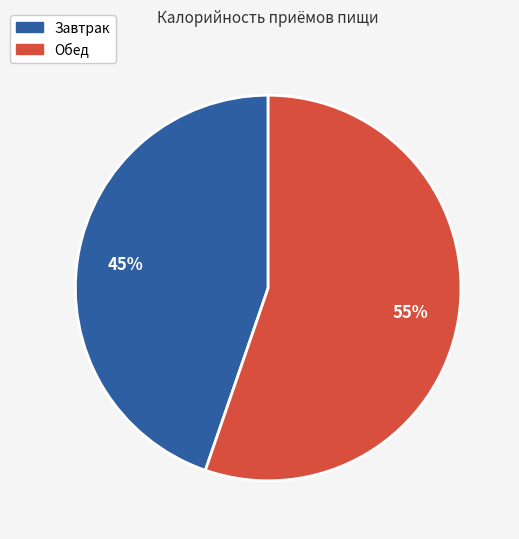

What percentage is the Завтрак slice, to the nearest percent?

45%